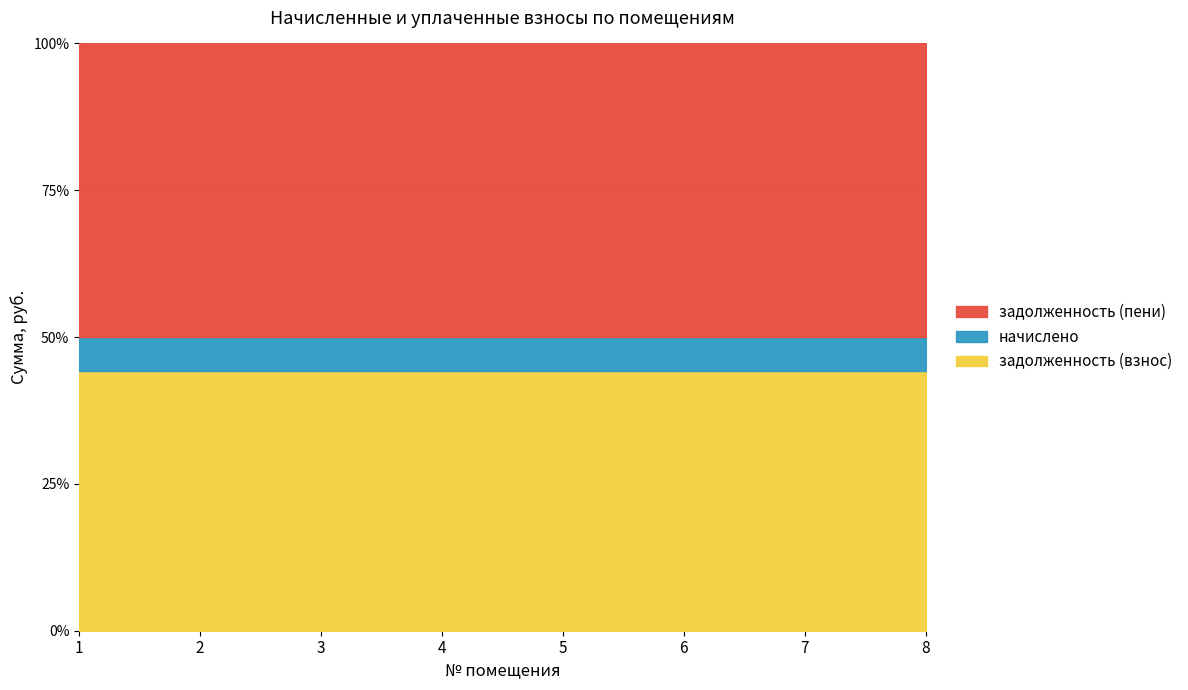

List the series in order of their peak value, lowest first.

начислено, задолженность (взнос), задолженность (пени)